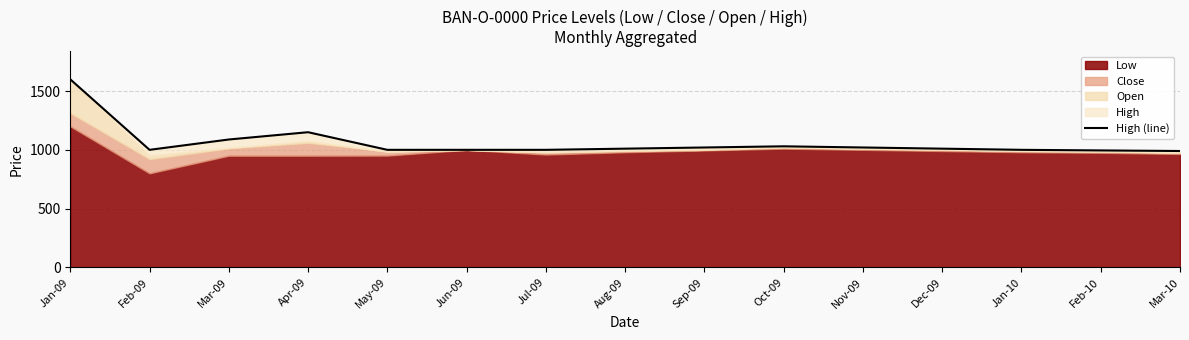

What is the change in value from May-09 to Feb-10?

-5